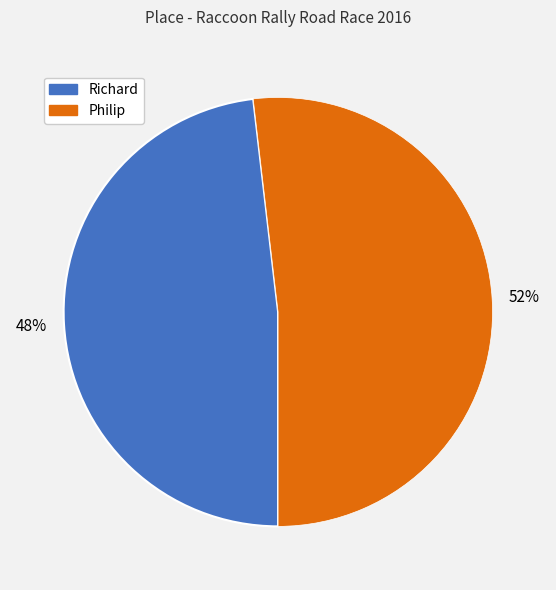

Is it true that Philip is 52% of the pie?

True